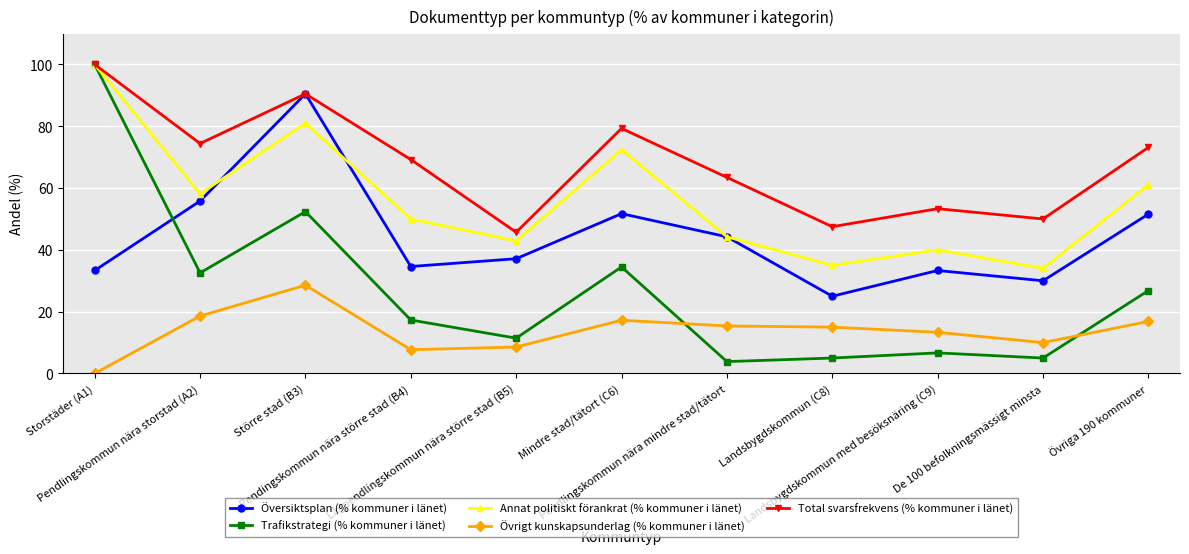

What is the maximum value for Övrigt kunskapsunderlag (% kommuner i länet)?

28.6